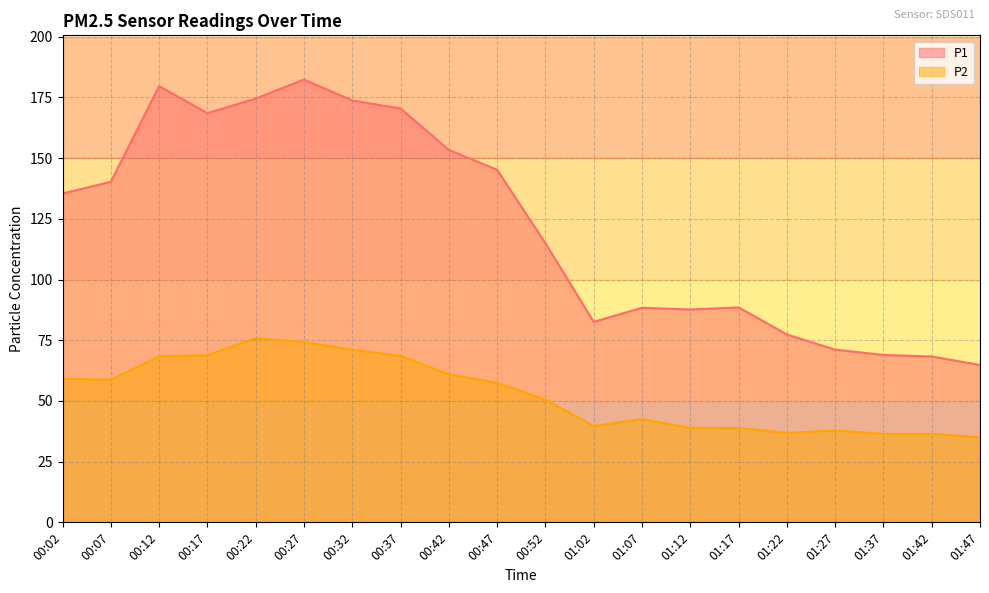

List the labels in order of P2 value, largest first.

00:22, 00:27, 00:32, 00:17, 00:37, 00:12, 00:42, 00:02, 00:07, 00:47, 00:52, 01:07, 01:02, 01:12, 01:17, 01:27, 01:22, 01:37, 01:42, 01:47